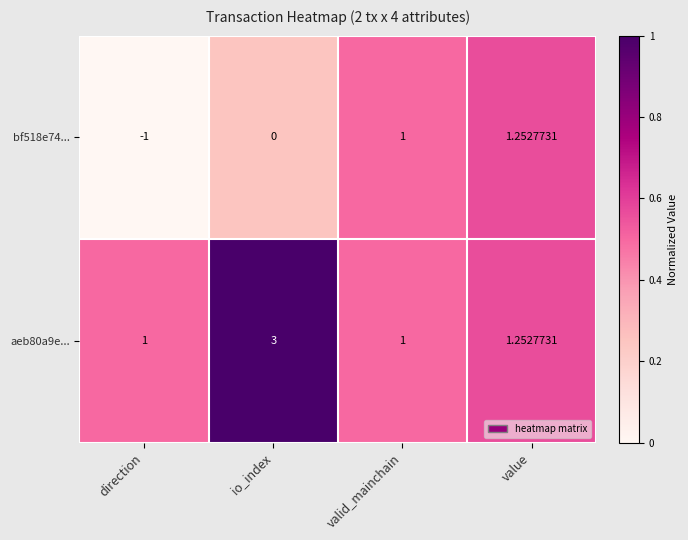

At which label is aeb80a9e... closest to 2?

value